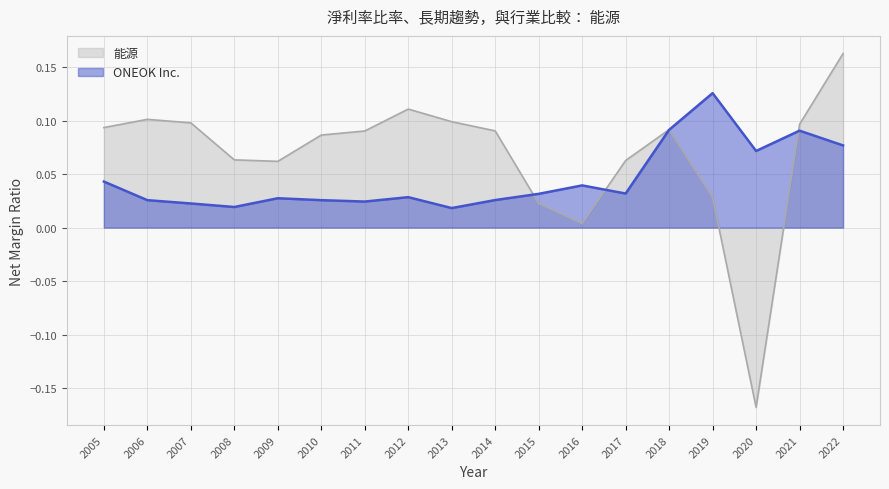

What are all the series names shown in the legend?

能源, ONEOK Inc.